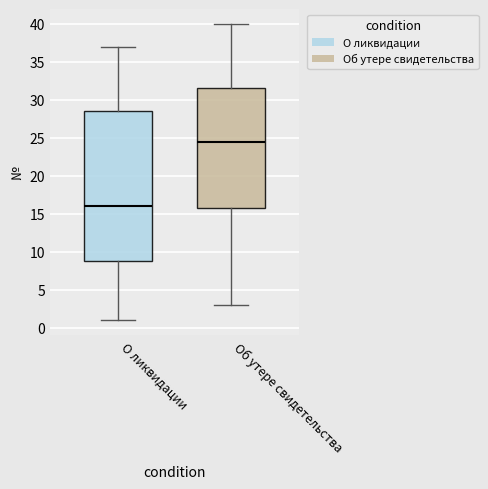

Where is the lower edge of the box for О ликвидации on the y-axis? The values are not printed on the chart, so give them approximately, as read against the axis.

9.0